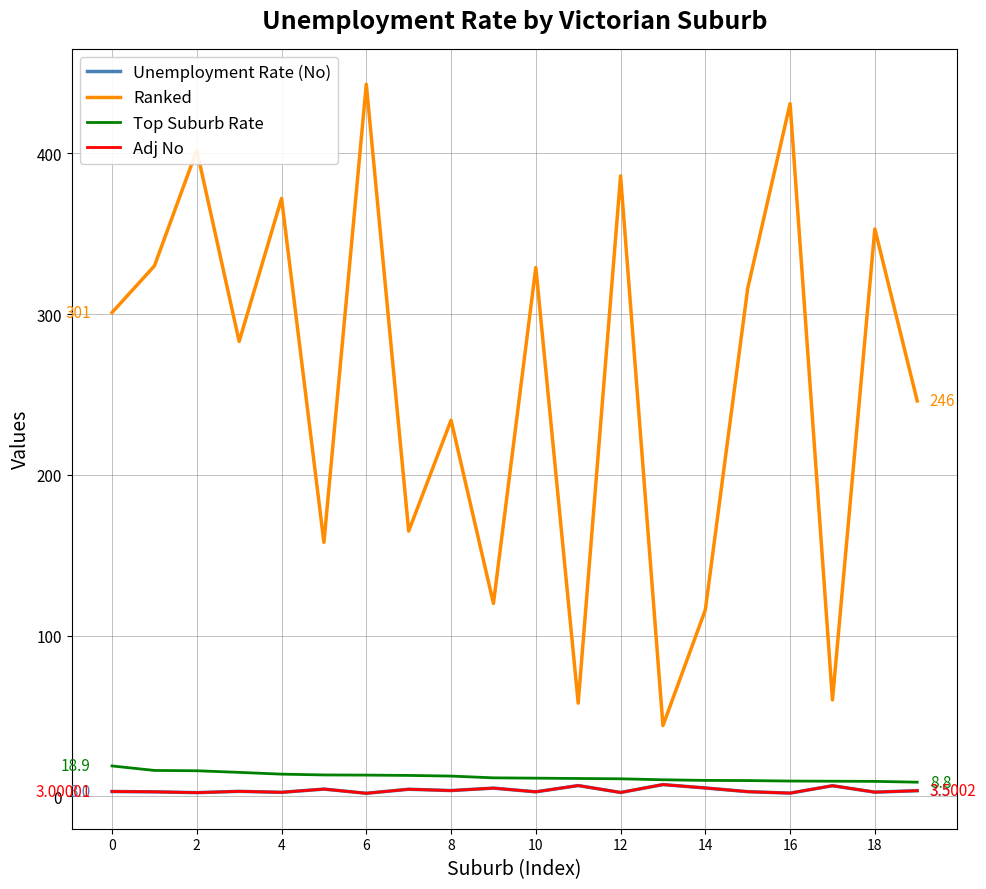

Which series has the largest range (max minus min)?

Ranked